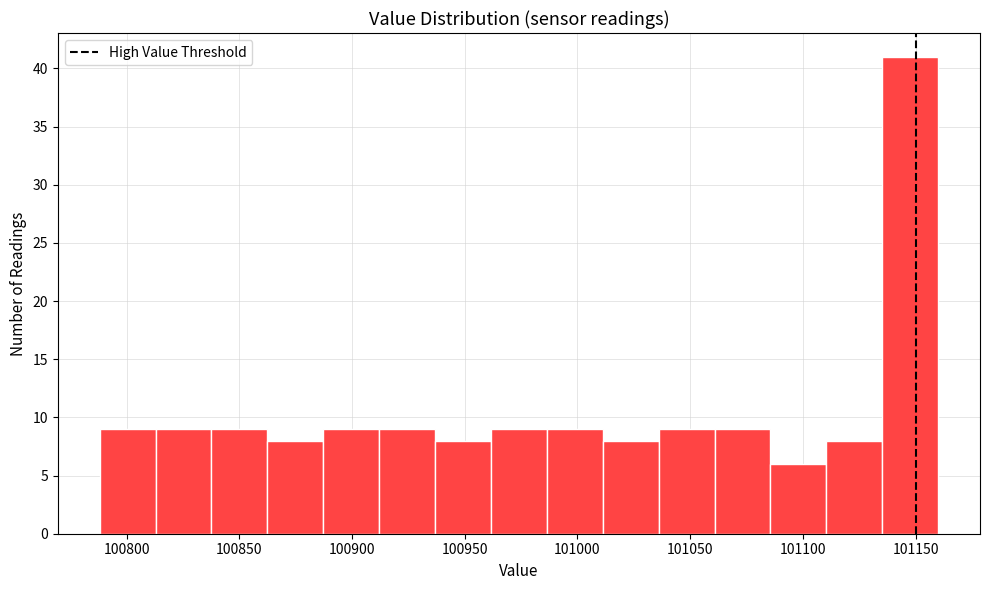

Over which range of the x-axis is the bar tallest?

101135 to 101160